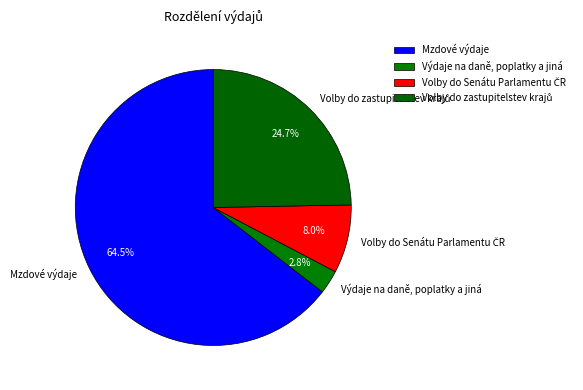

How much of the chart is everything except Mzdové výdaje?

35.5%